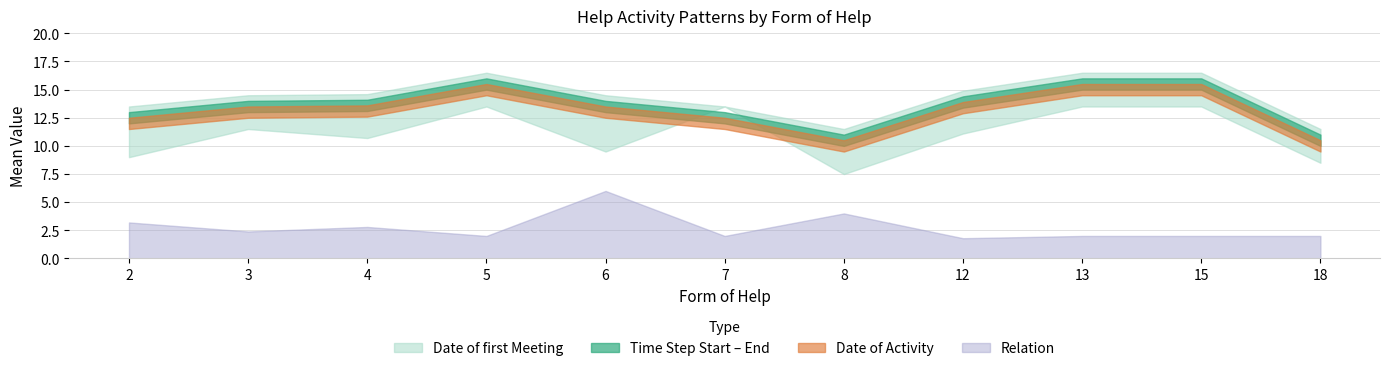

After their last crossing, which series has the higher values: Time Step Start or Date of first Meeting?

Time Step Start